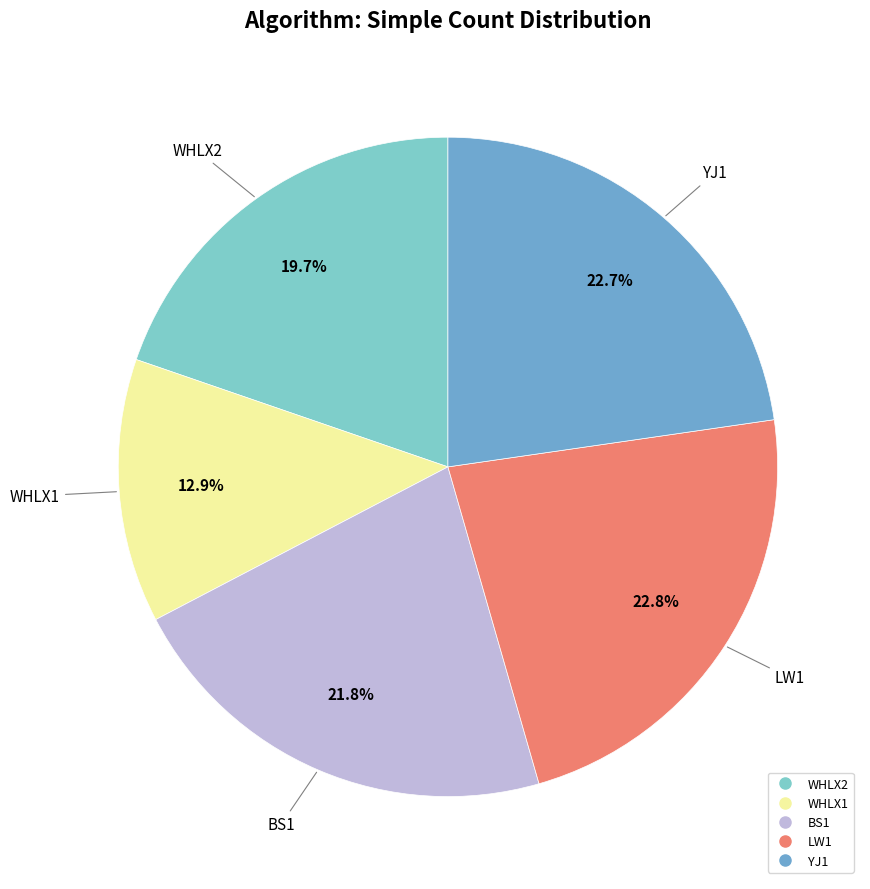

Combined, do YJ1 and BS1 account for over 50%?

No